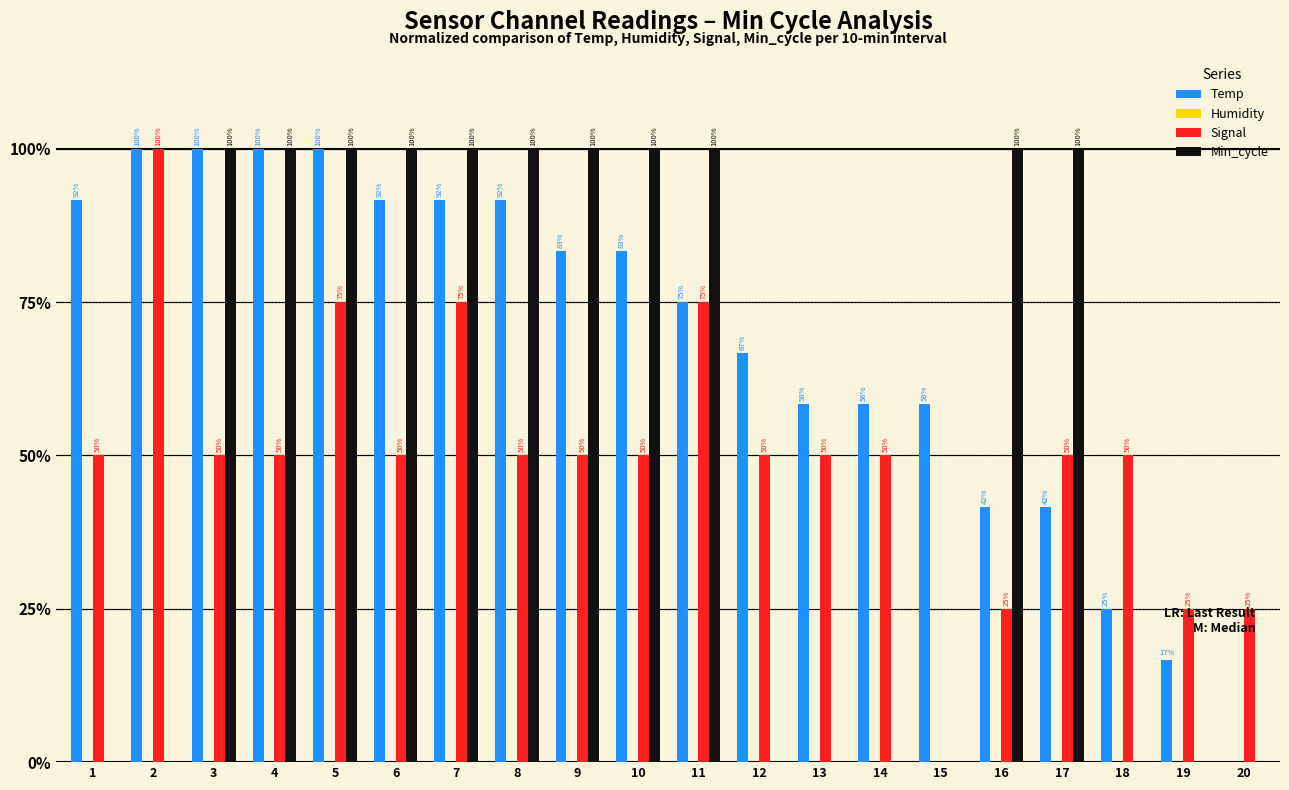

Between 4 and 12, which series saw the biggest shift?

Min_cycle